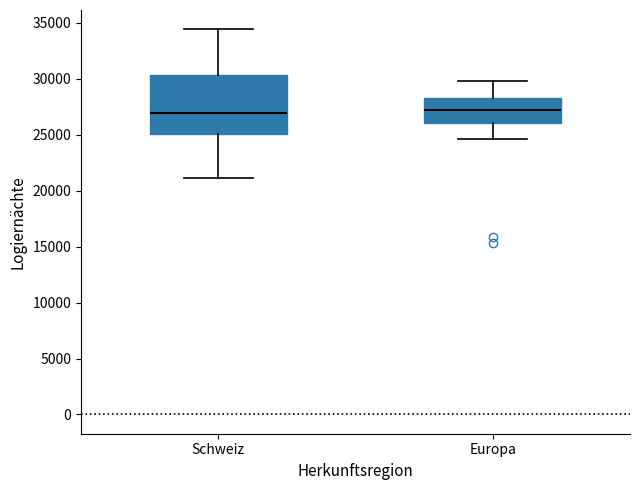

Reading left to right, read every box against the y-axis: the position of its median line, the range the box covers, and the ends of its whiskers. The values are not printed on the chart, so give them approximately, as read against the axis.

Schweiz: median 27000, box 25000 to 30500, whiskers 21000 to 34500
Europa: median 27000, box 26000 to 28500, whiskers 24500 to 30000